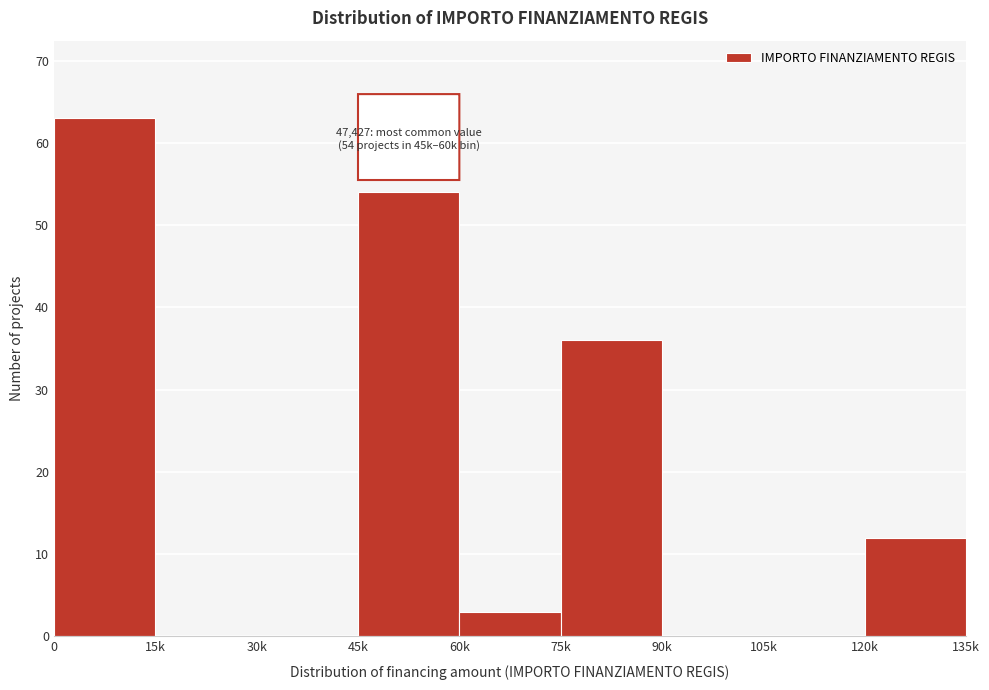

Reading left to right, list all the values displayed in this chart.

0=63	15k=0	30k=0	45k=54	60k=3	75k=36	90k=0	105k=0	120k=12